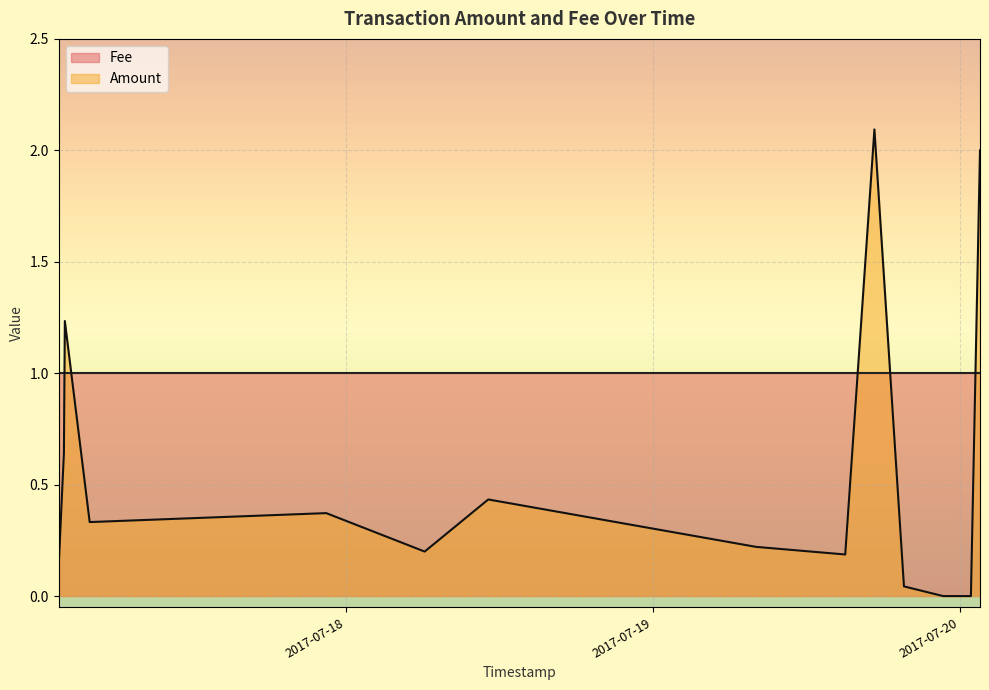

The value at 2017-07-19 19:36:28 is 0.0. True or false?

False